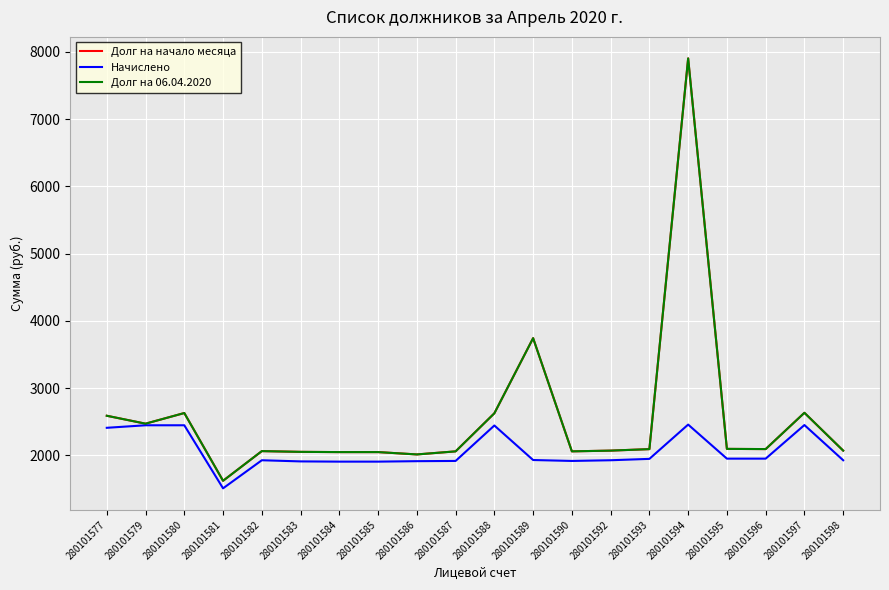

Which series has the widest spread of values?

Долг на начало месяца